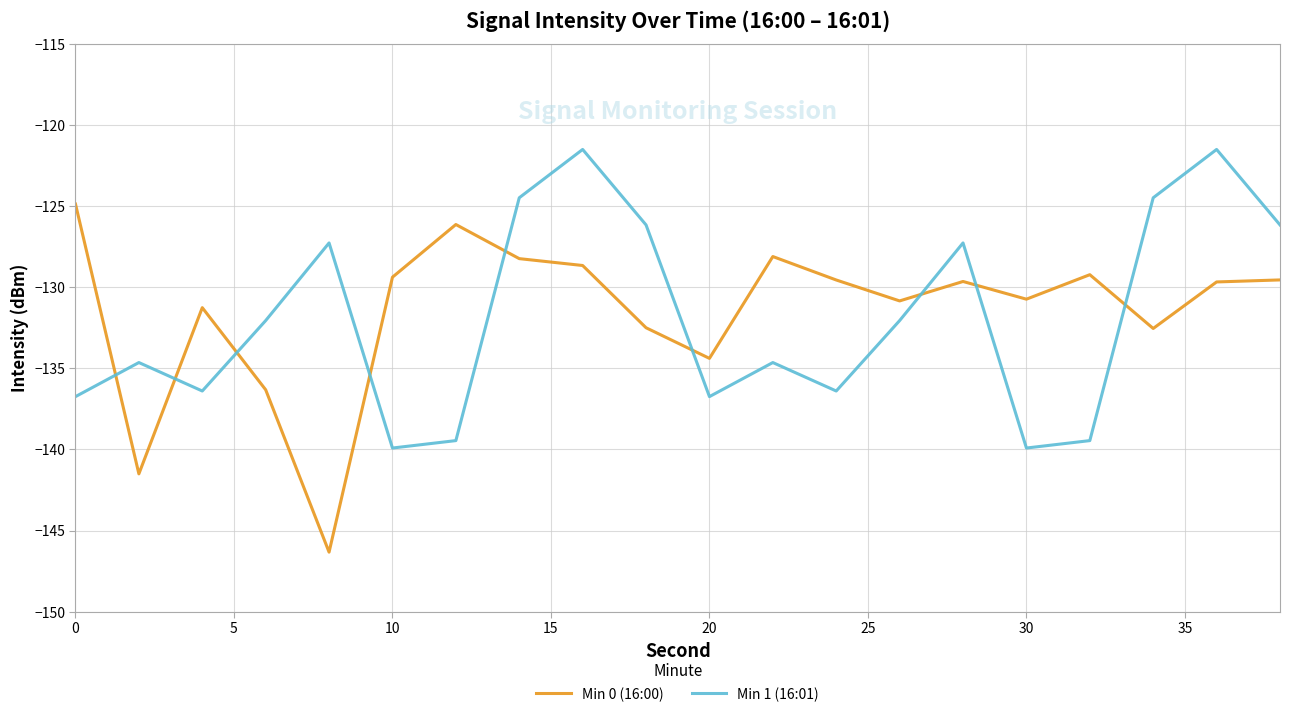

How many times do Min 0 (16:00) and Min 1 (16:01) cross each other?

9